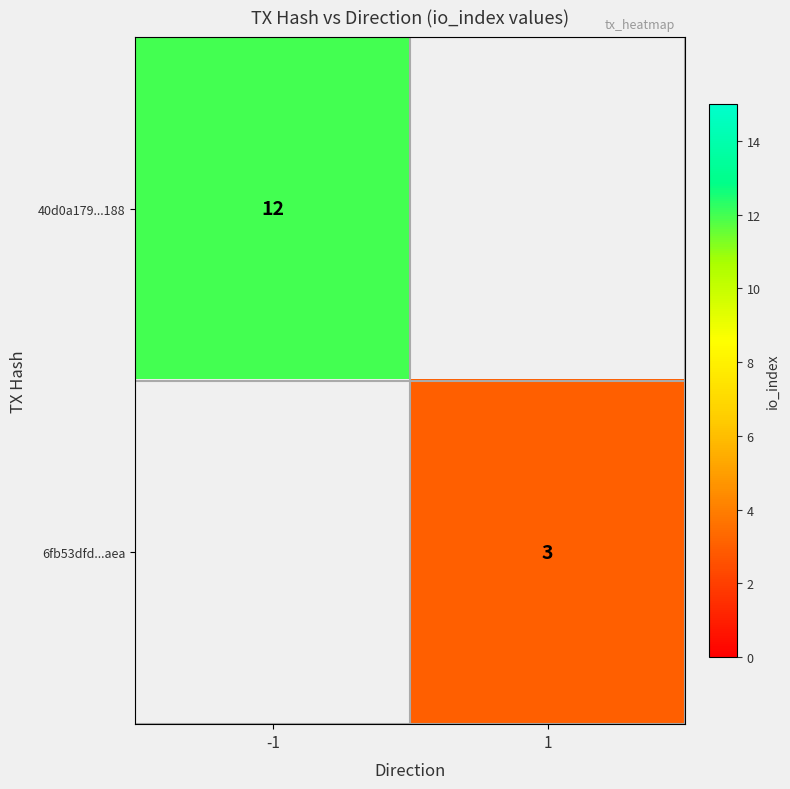

Is the value of 40d0a179...188 at -1 greater than the value of 6fb53dfd...aea at 1?

Yes